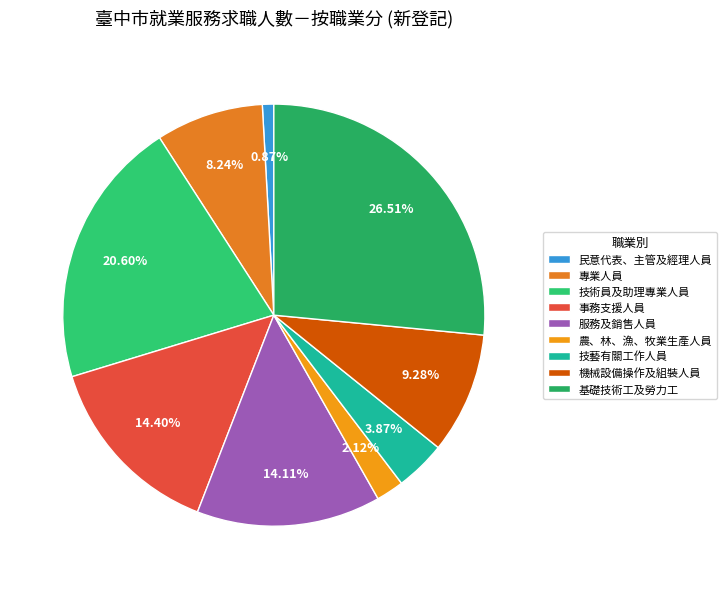

What percentage do 基礎技術工及勞力工 and 民意代表、主管及經理人員 together represent?

27.4%